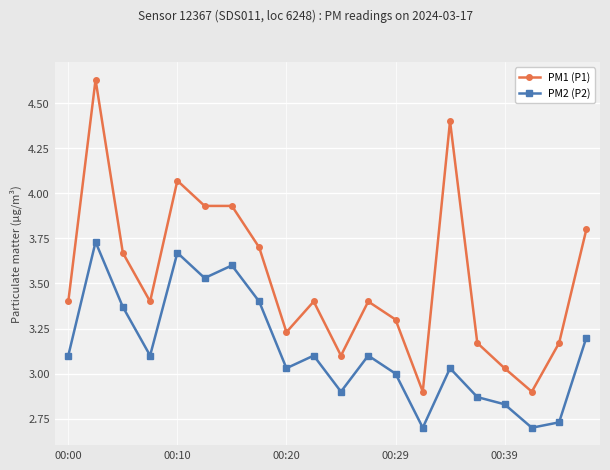

List the series in order of their peak value, lowest first.

PM2 (P2), PM1 (P1)